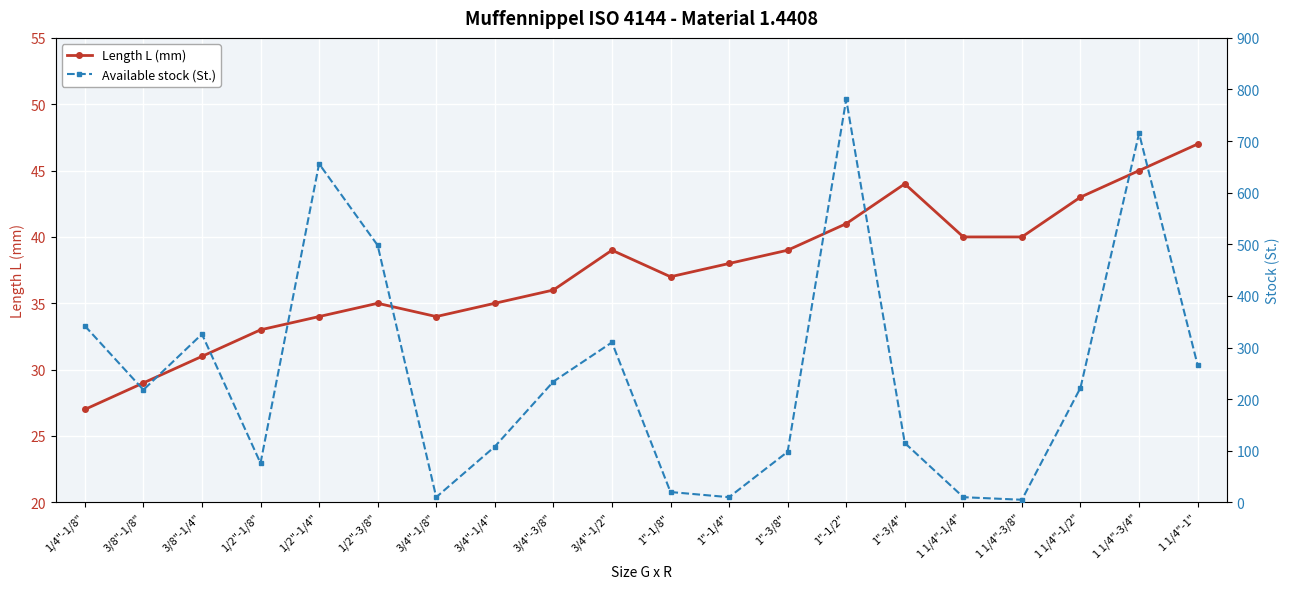

Reading left to right, transcribe all the data shown in this chart.

Length L (mm): 27	29	31	33	34	35	34	35	36	39	37	38	39	41	44	40	40	43	45	47
Available stock (St.): 342	218	326	76	656	498	10	108	234	310	20	10	98	781	115	10	5	222	715	266